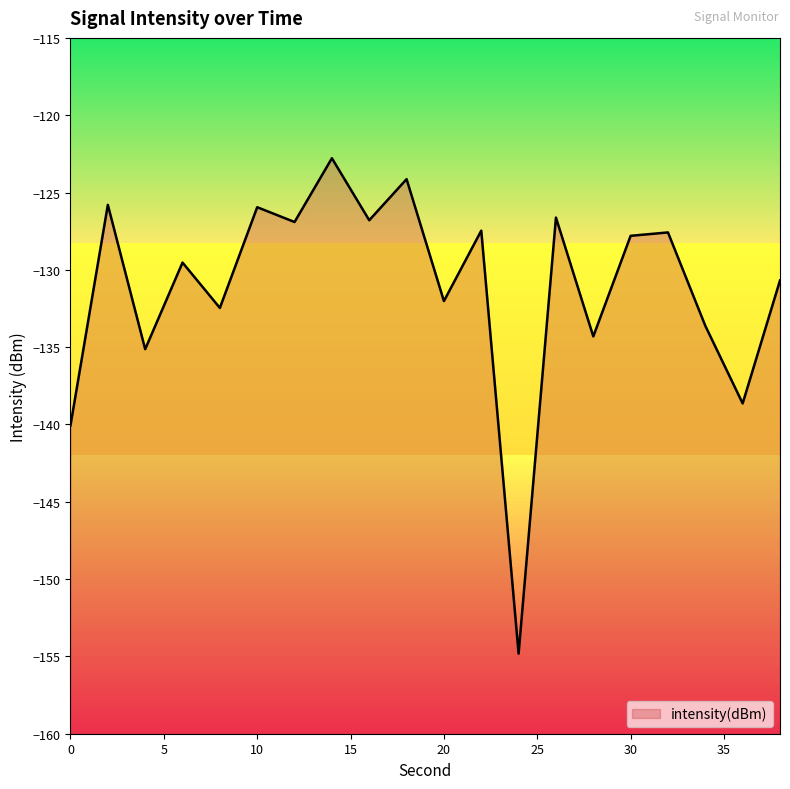

What is the difference between the maximum and second lowest values?

17.3